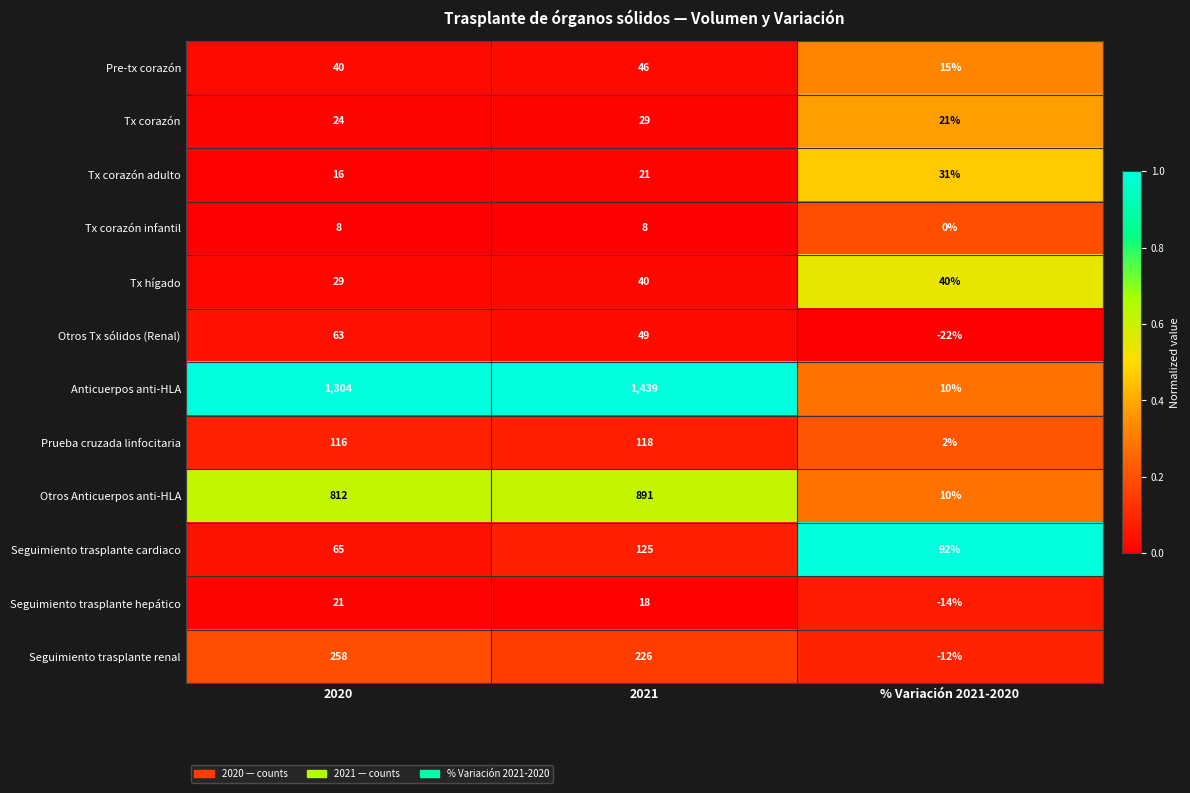

Which series has the largest total across all categories?

Anticuerpos anti-HLA